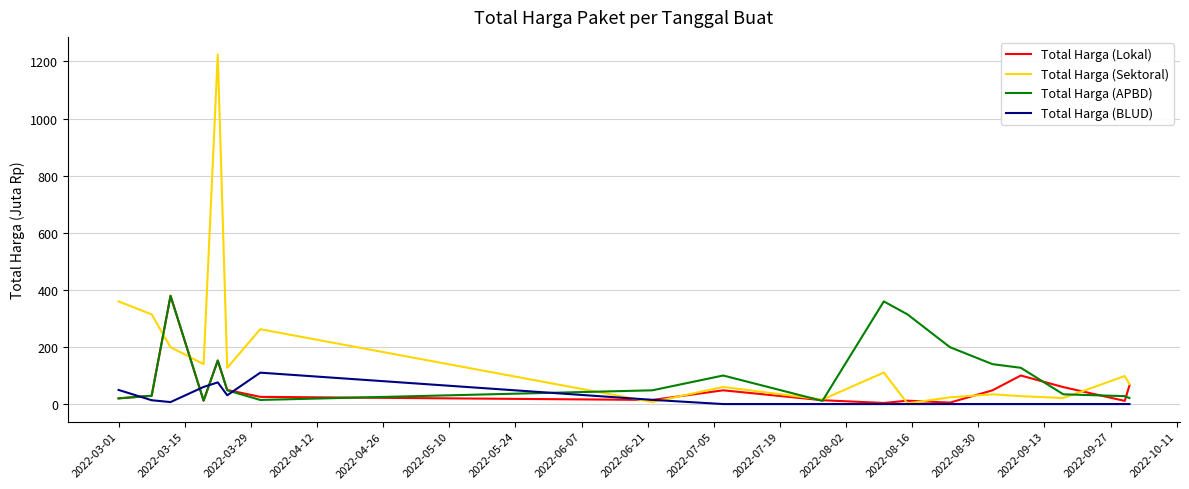

Rank the series by their average value, from highest to lowest.

Total Harga (Sektoral), Total Harga (APBD), Total Harga (Lokal), Total Harga (BLUD)